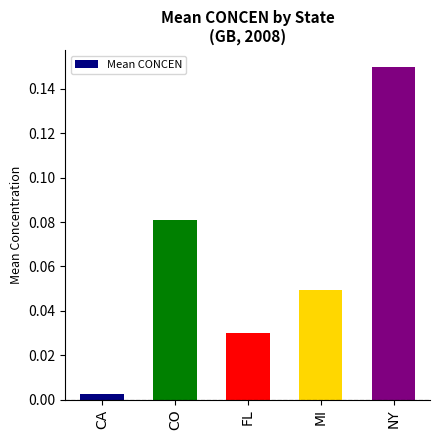

Rank the categories by value from highest to lowest.

NY, CO, MI, FL, CA